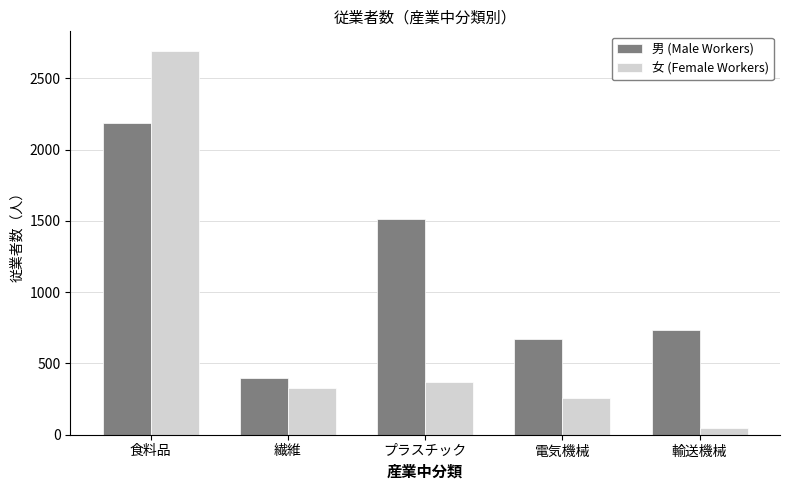

What is the label of the 4th bar from the right?

繊維